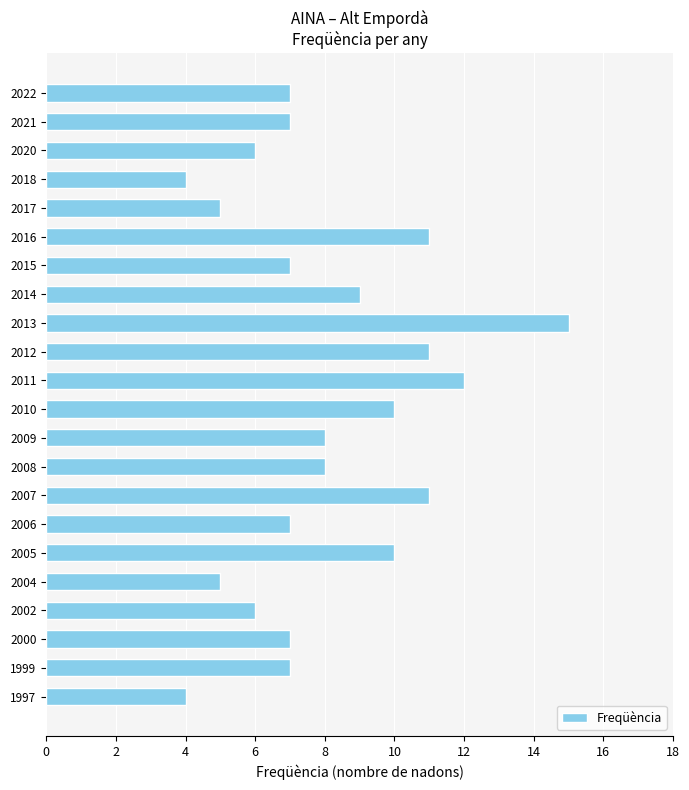

Which category has the highest value across all series?

2013